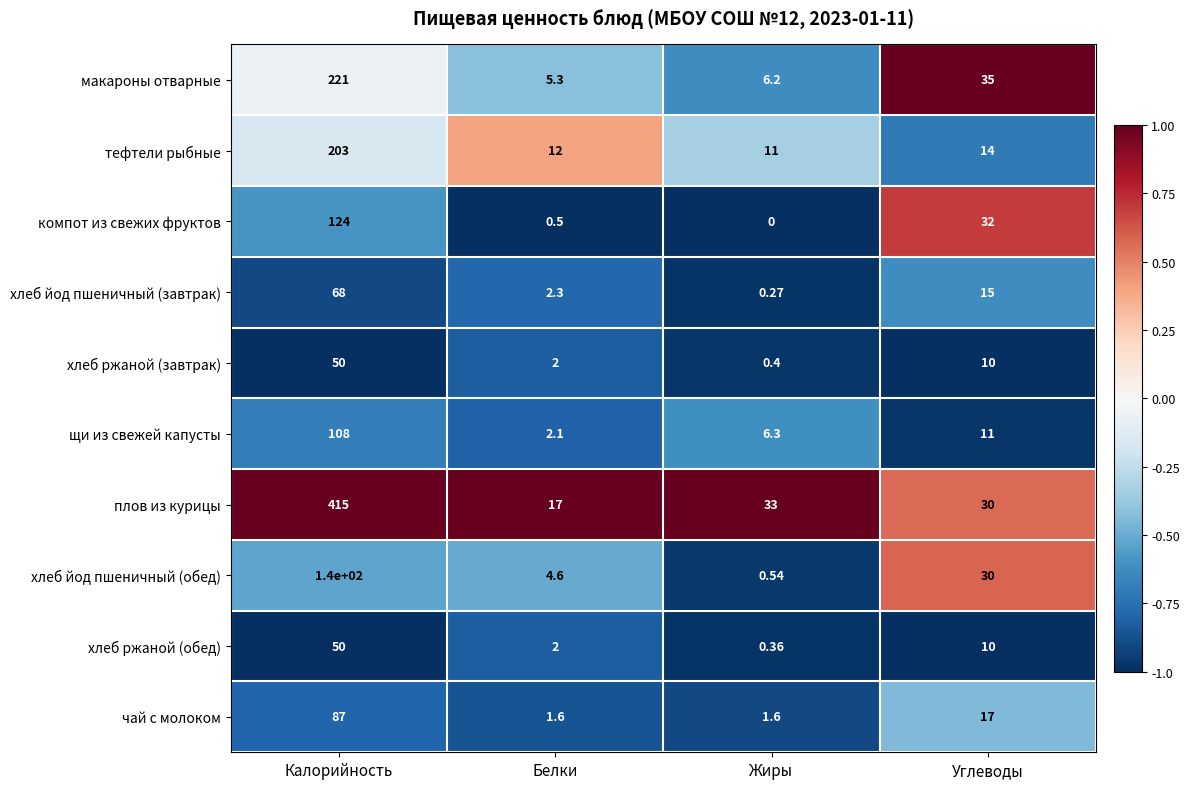

Where is хлеб ржаной (обед) nearest to the value 25?

Углеводы